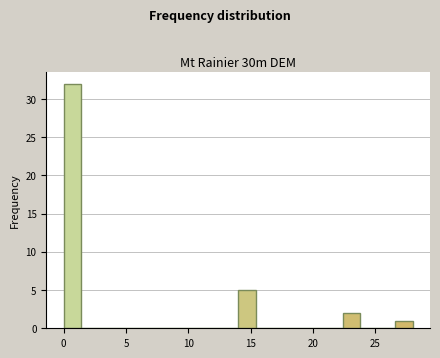

Read against the x-axis, roughly where is the centre of the tallest bar?

0.5